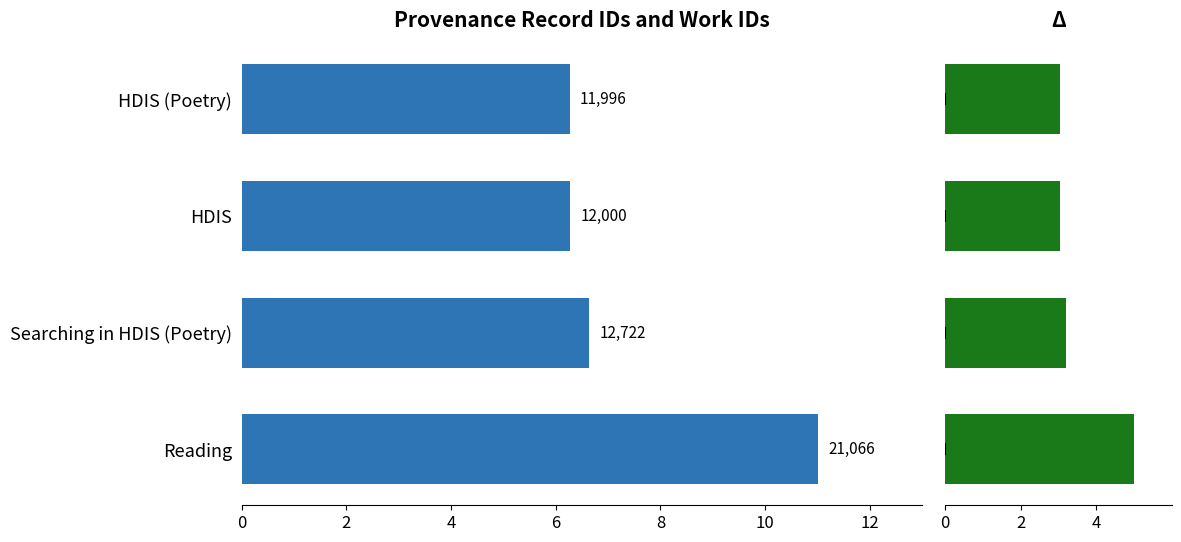

The id (scaled) series shows 11.0 at Reading. True or false?

True